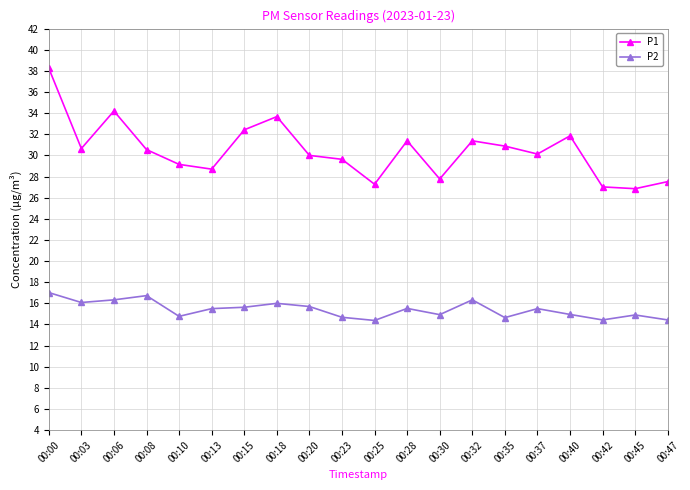

Rank the series at 00:13 from highest to lowest value.

P1, P2